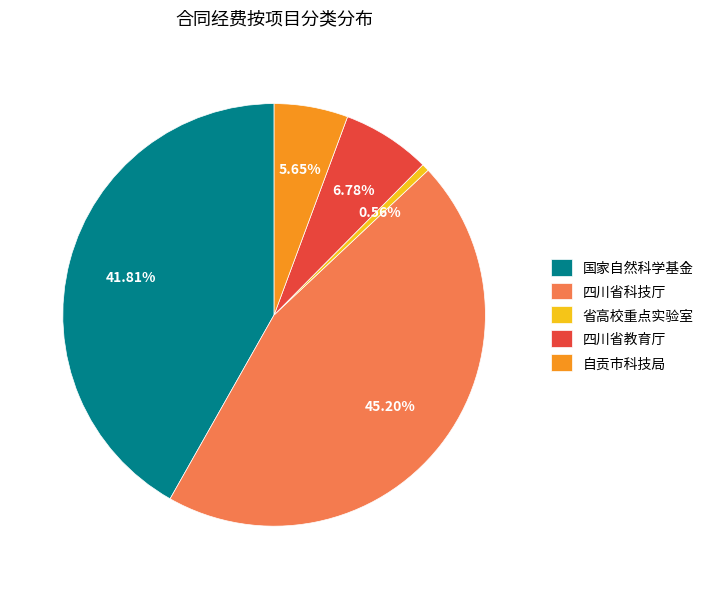

Is 省高校重点实验室 the majority of the pie?

No